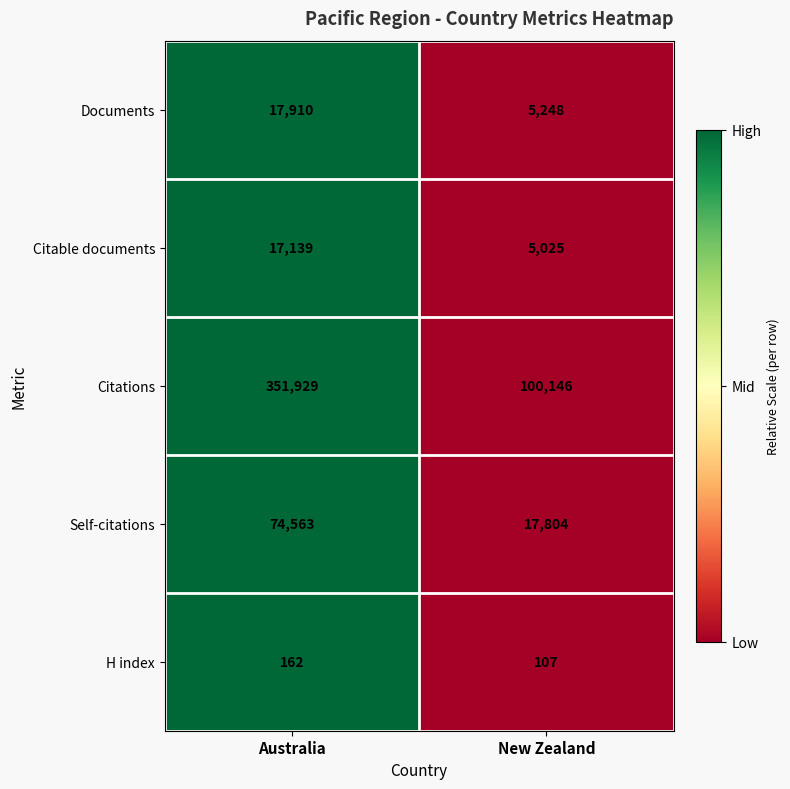

The value of Documents at New Zealand is 1254. True or false?

False